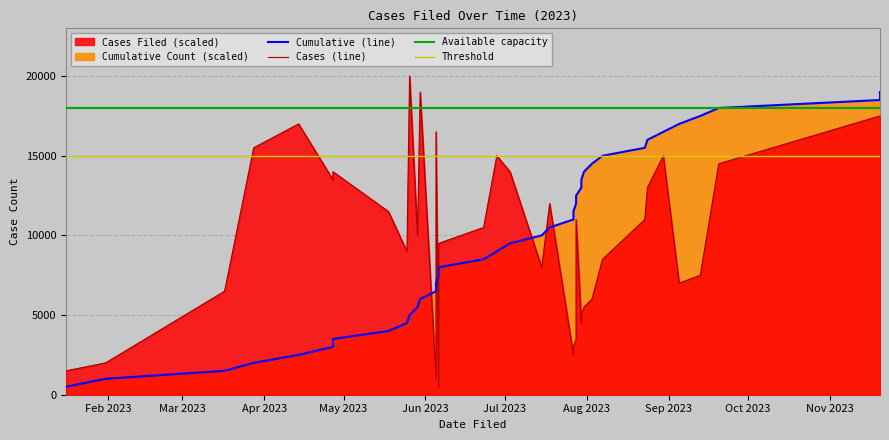

The Cases Filed series shows 8500 at 2023-08-07. True or false?

True